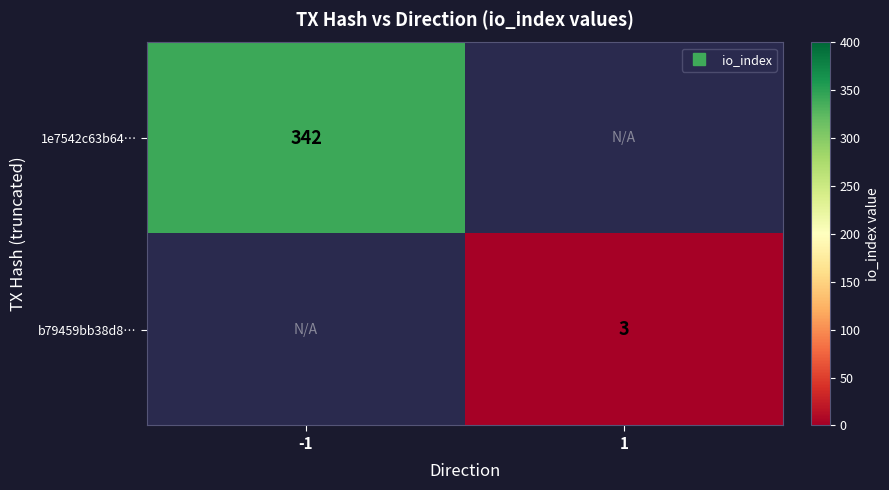

Is the value of 1e7542c63b64… at 1 greater than the value of b79459bb38d8… at 1?

No